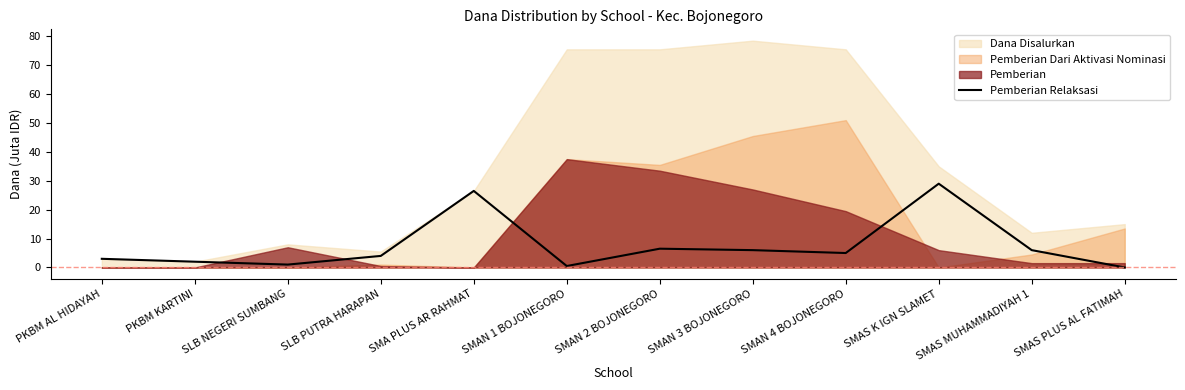

What is the difference between the values at PKBM AL HIDAYAH and SMAN 4 BOJONEGORO?

2.0